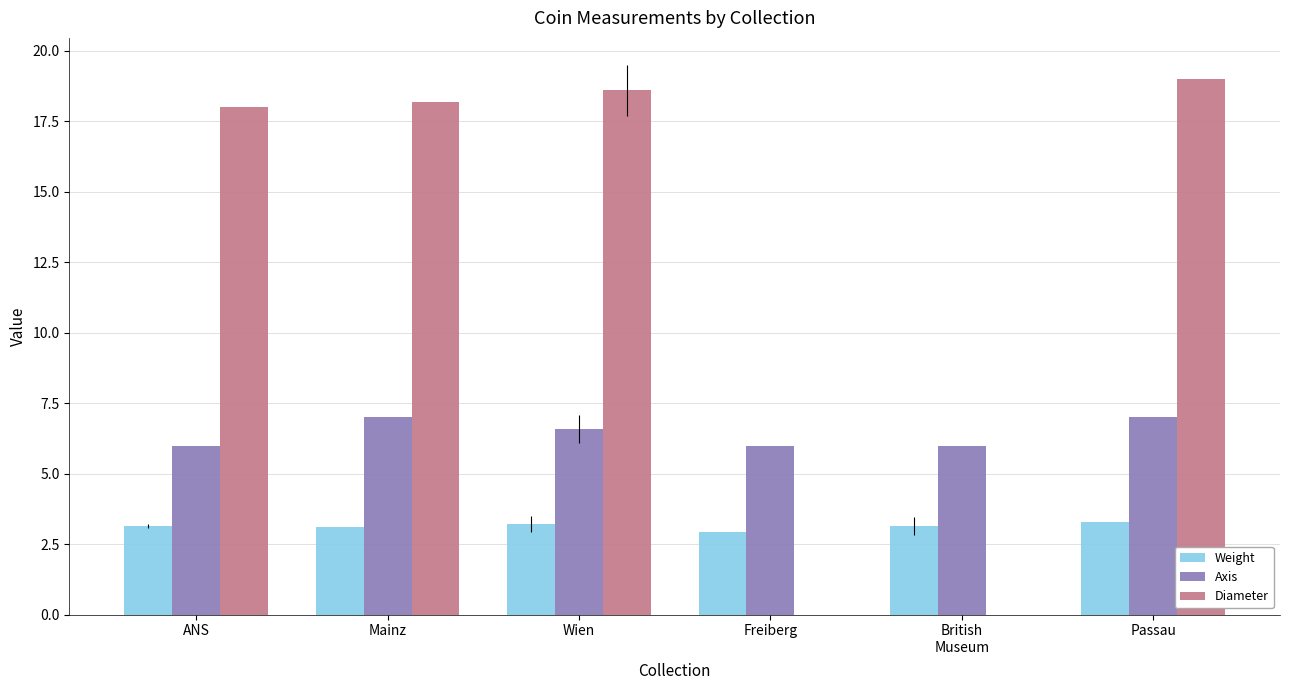

What is the sum of all Diameter values?

73.8